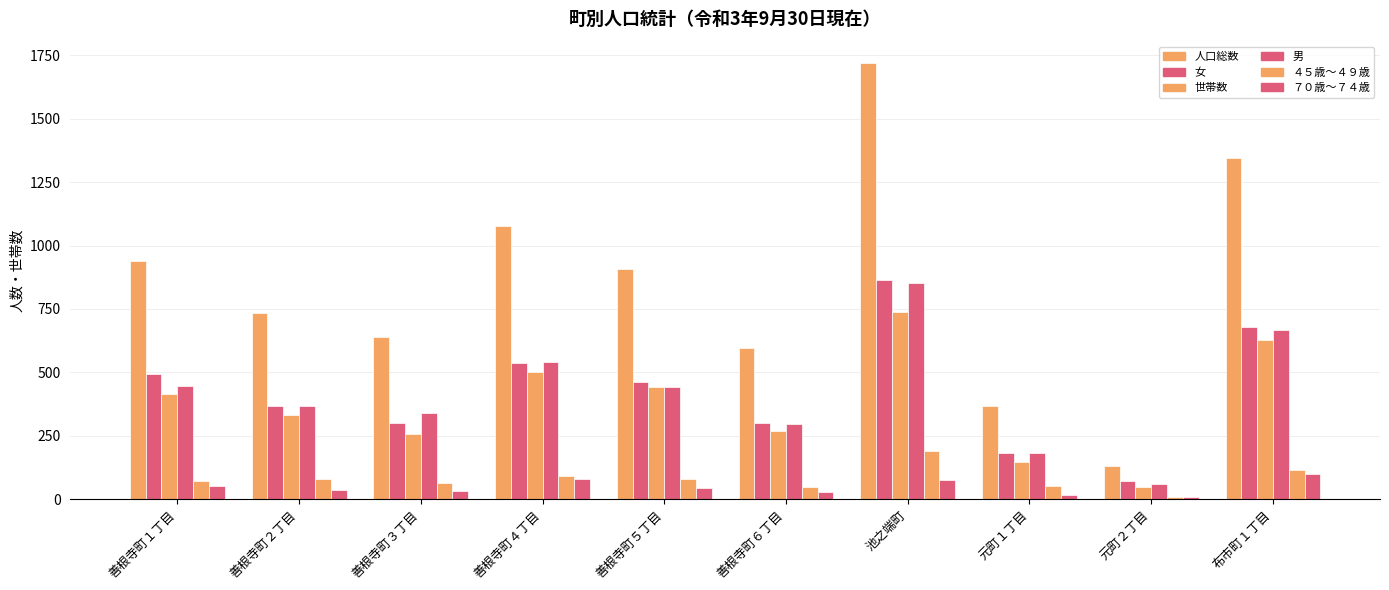

Between 善根寺町２丁目 and 善根寺町３丁目, which series saw the biggest shift?

人口総数